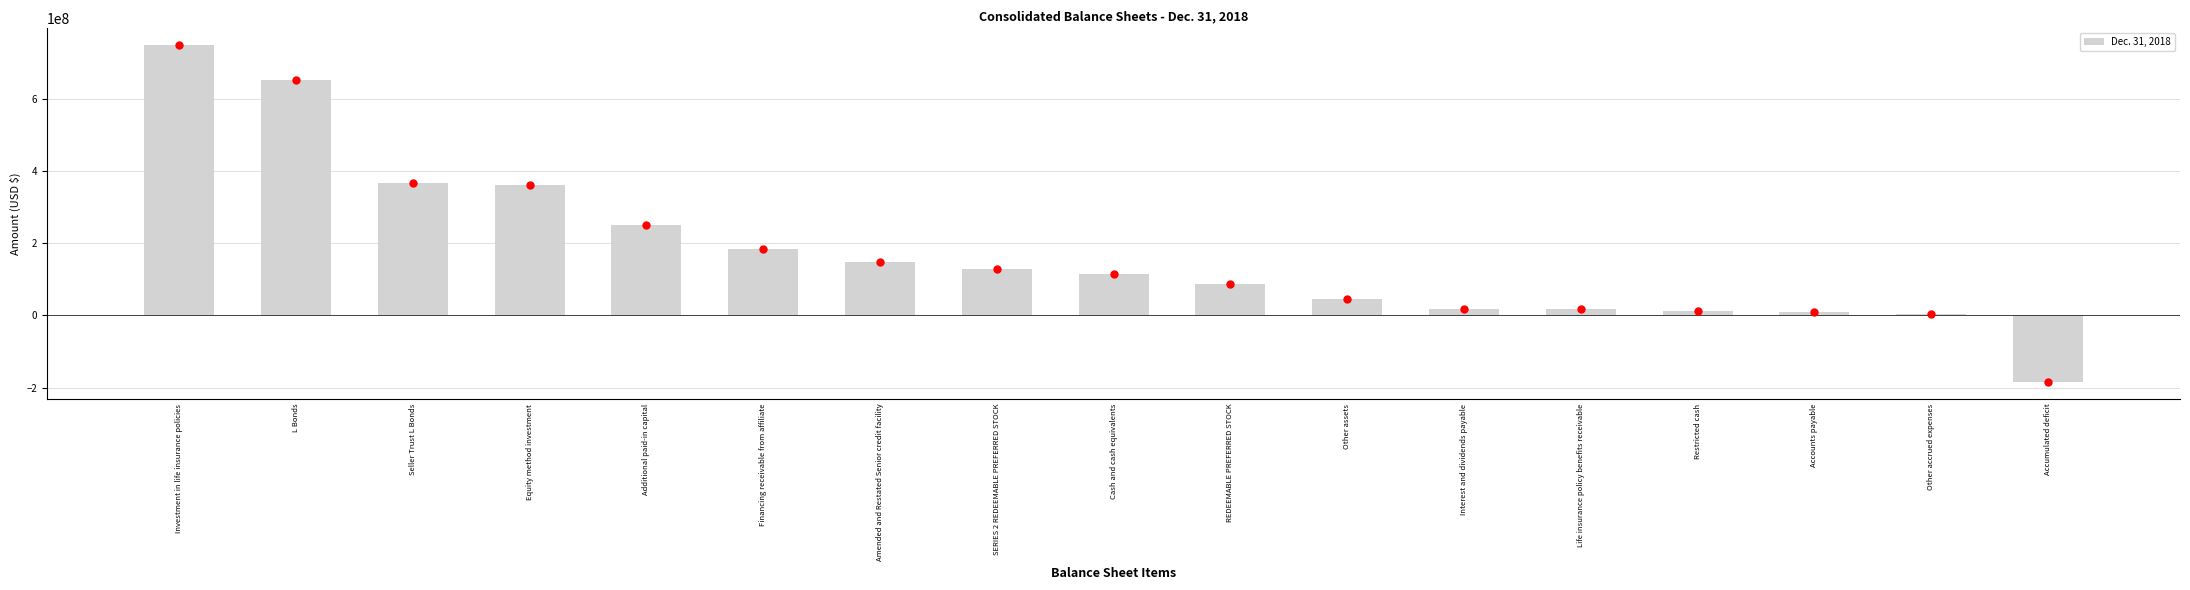

What is the minimum value shown in the chart?

-184610343